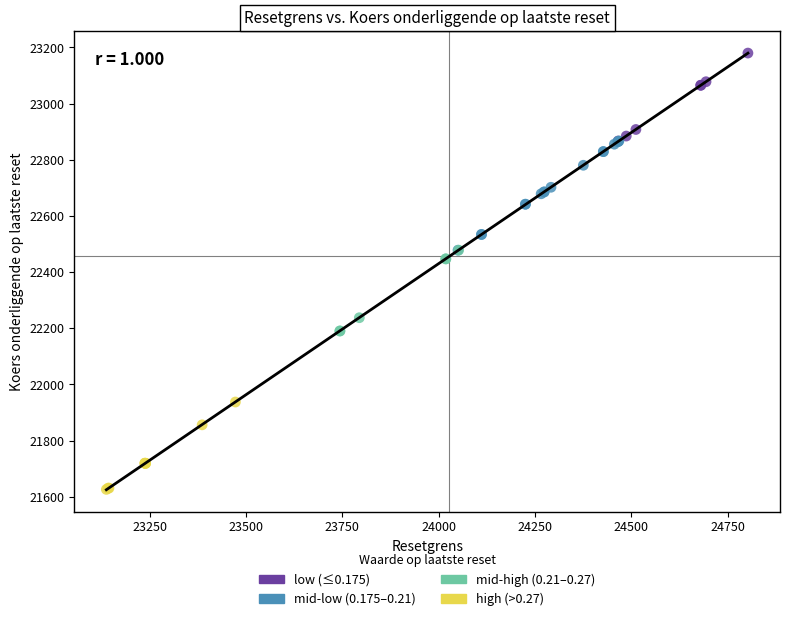

Which series reaches the maximum Y coordinate?

low (≤0.175)